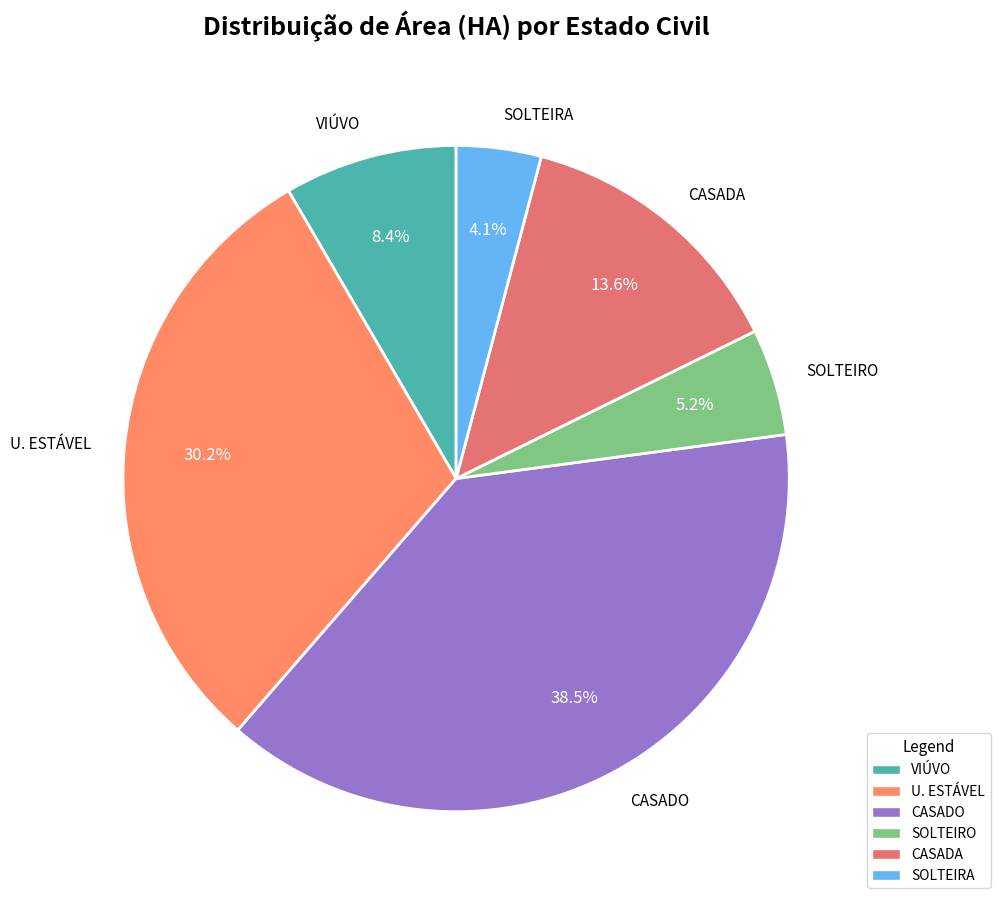

Count the number of slices in the pie.

6